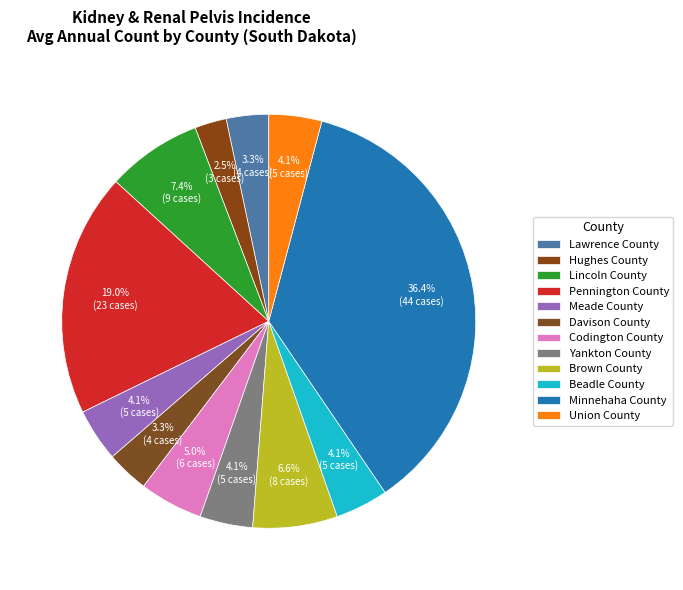

Is there any slice that represents more than half of the pie?

No